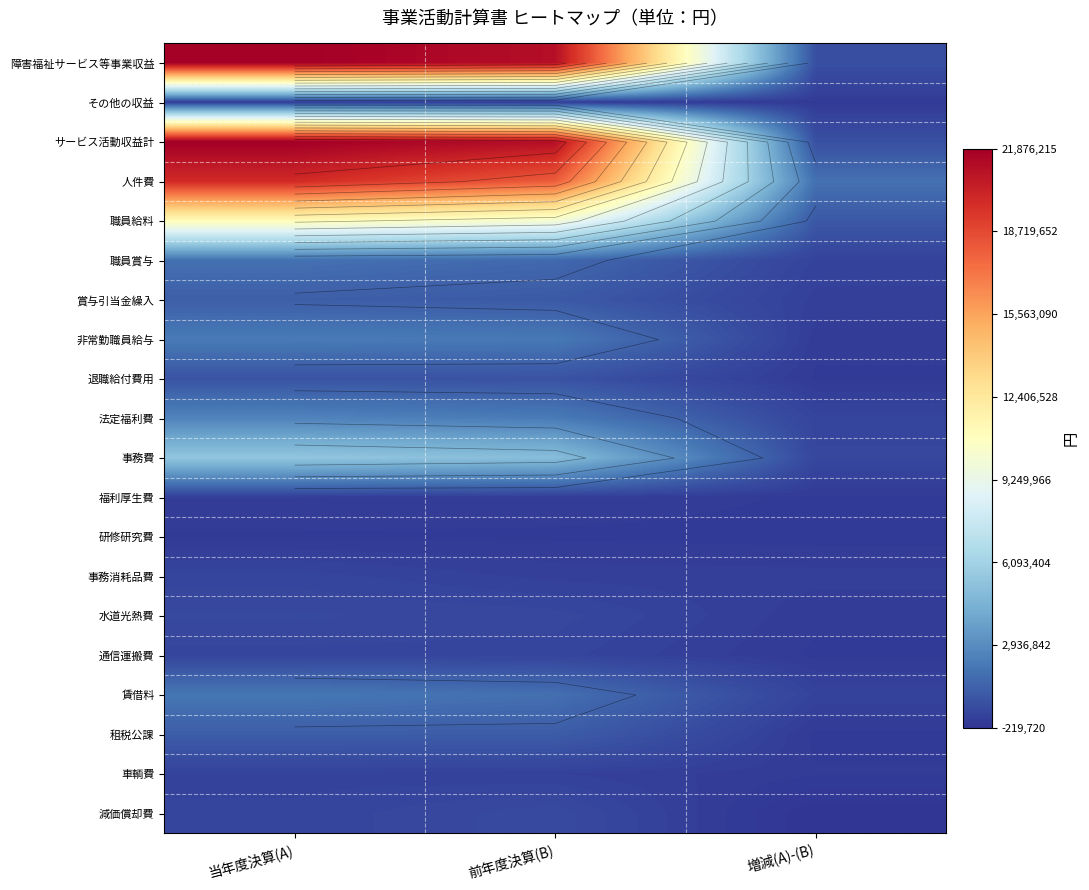

Which series has the largest total across all categories?

サービス活動収益計